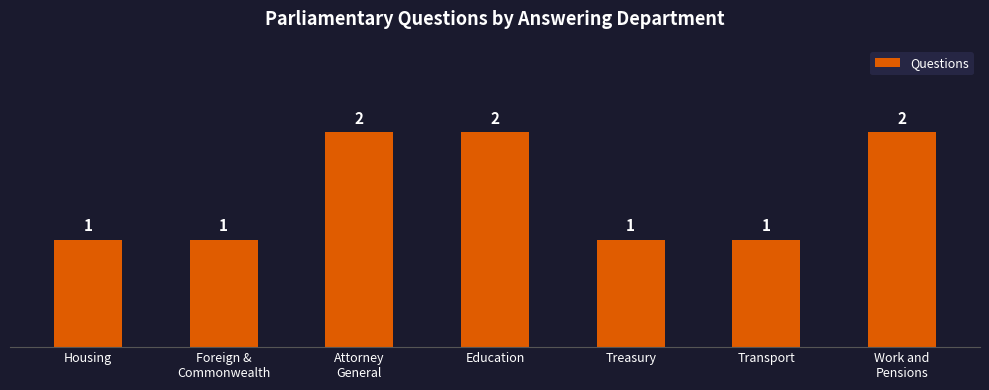

What is the change in value from Attorney
General to Transport?

-1